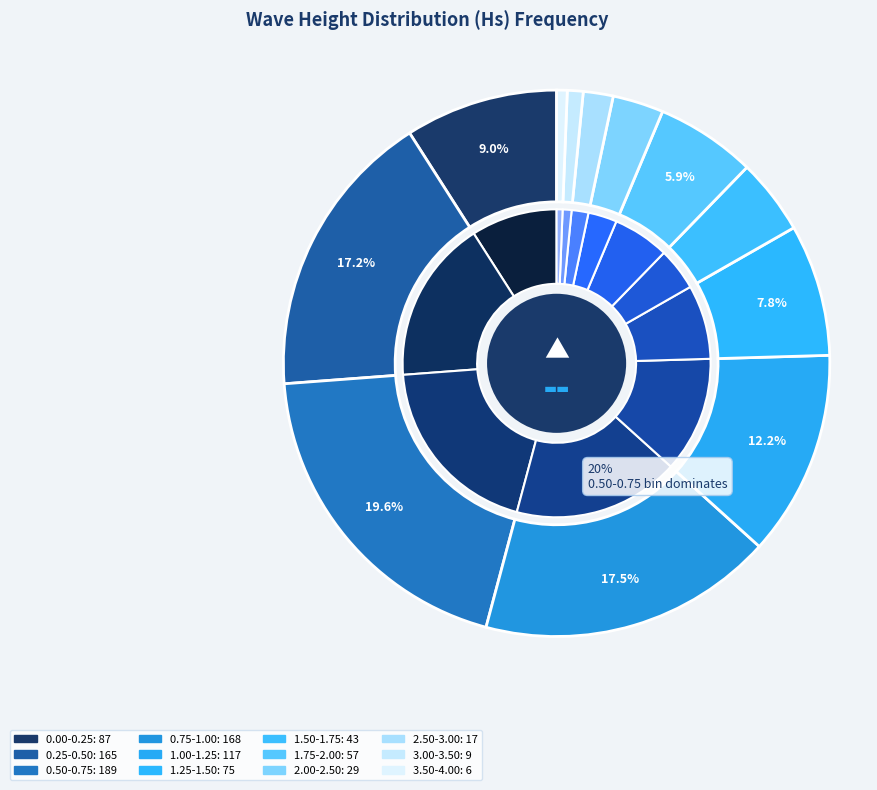

What percentage do 3.00-3.50 and 2.00-2.50 together represent?

4.0%